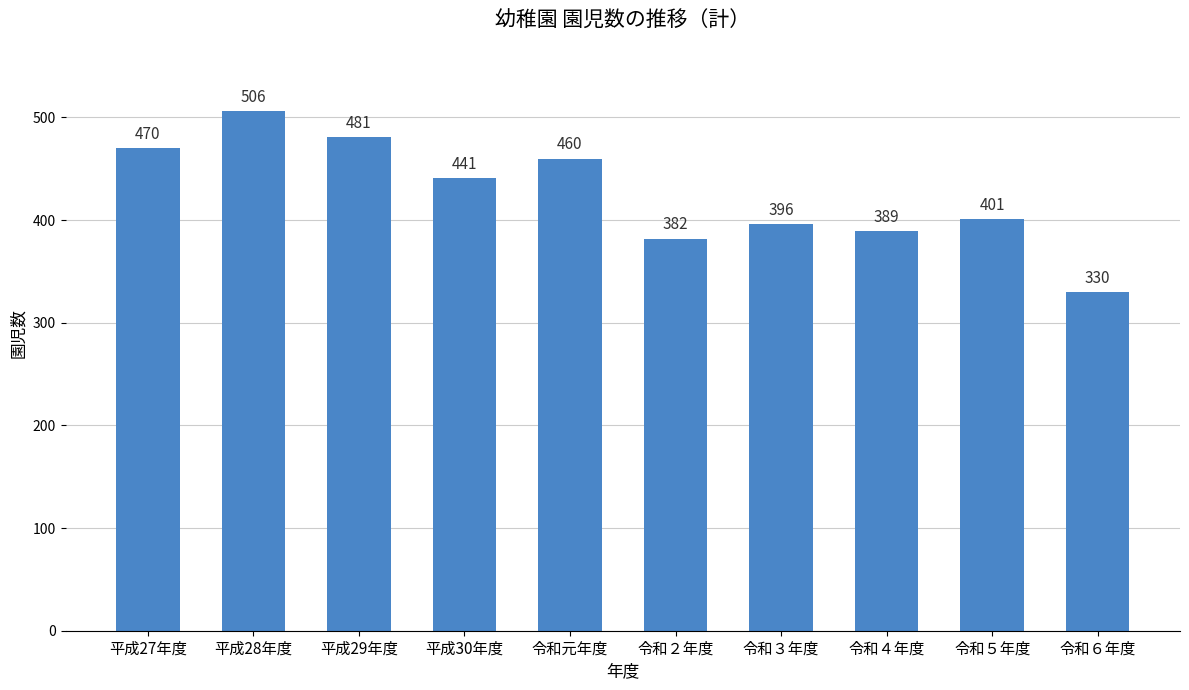

What is the ratio of the value at 令和２年度 to the value at 平成30年度?

0.9